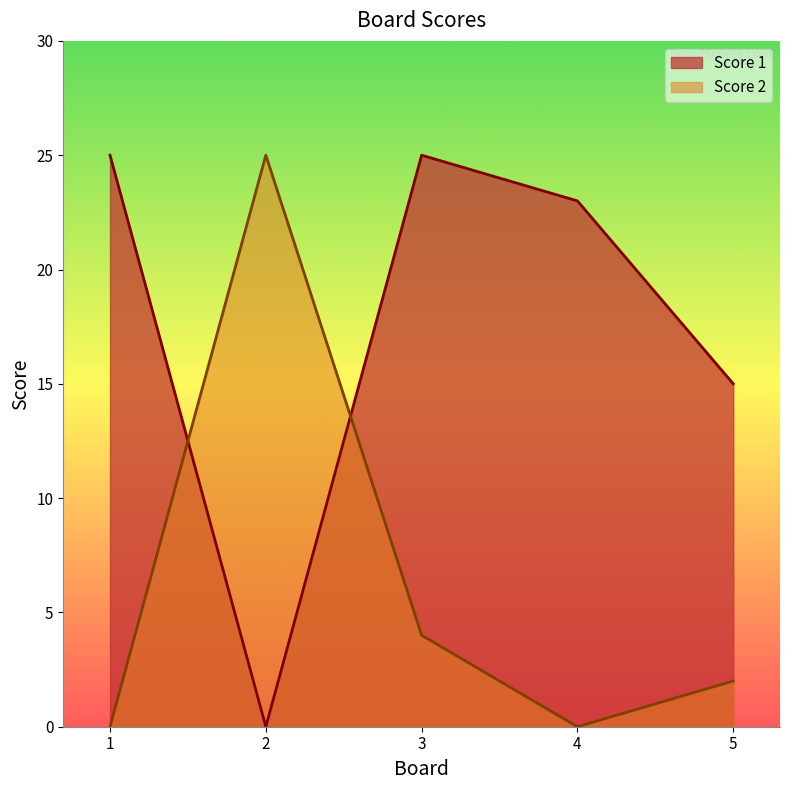

At which category does Score 1 reach its first local valley?

2